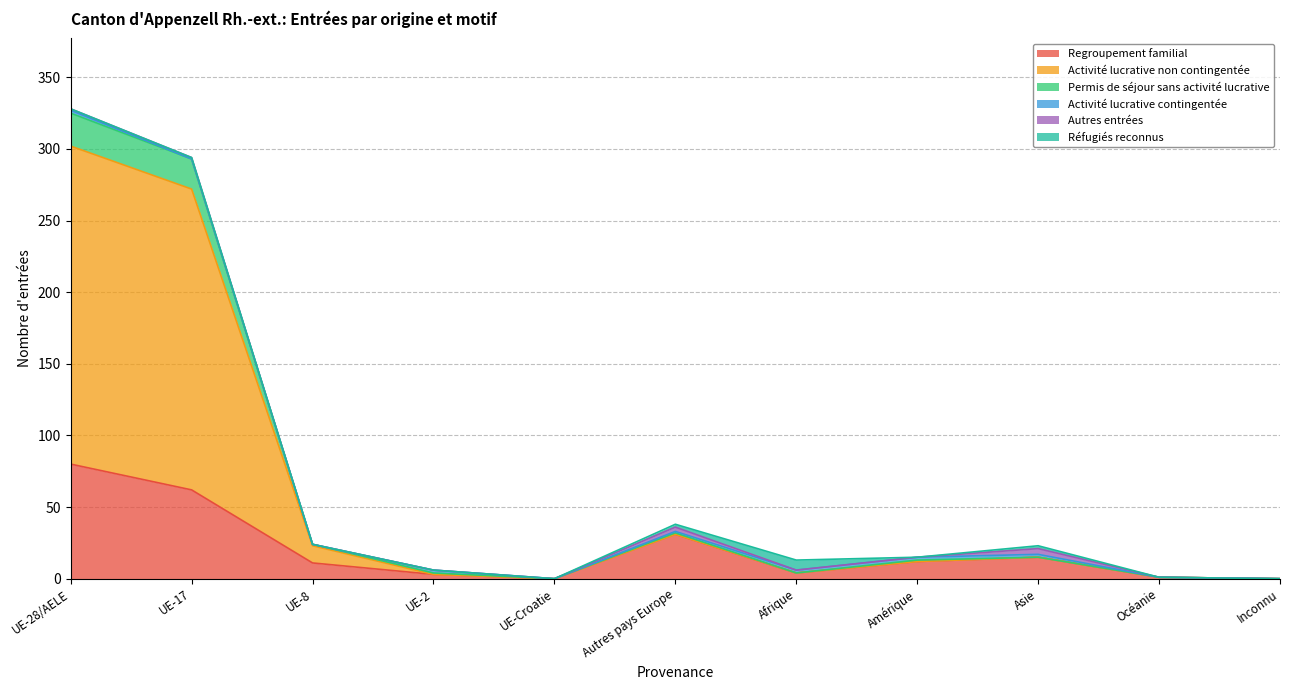

Does the chart display data point markers on the line(s)?

No